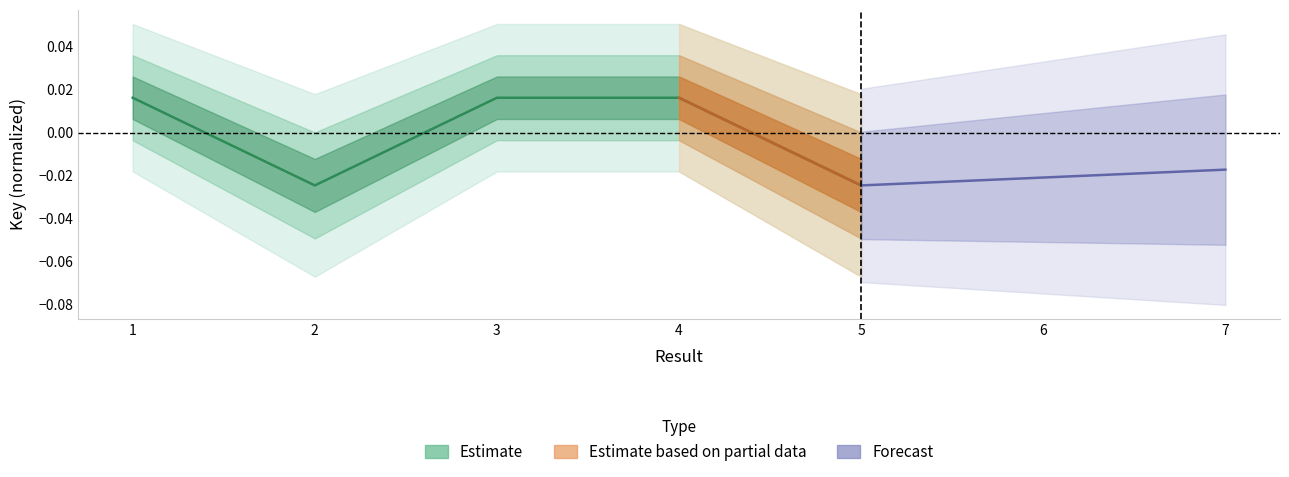

At which label does the data first exceed 0?

1